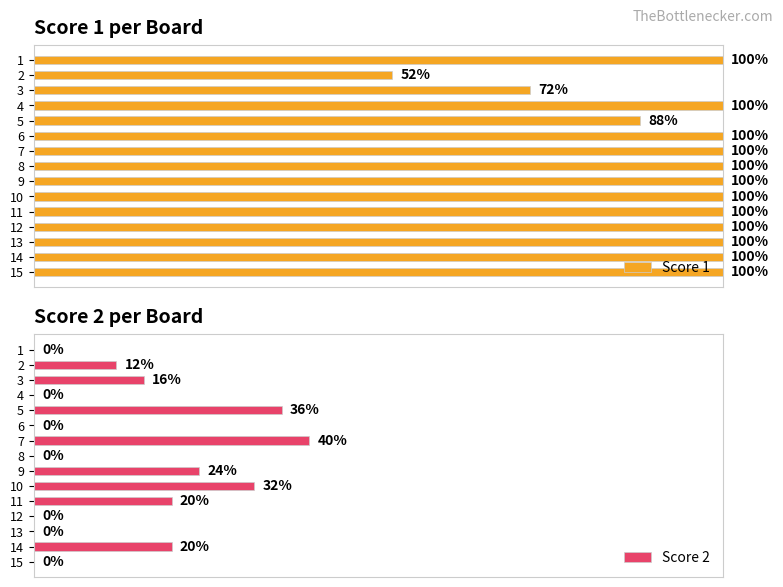

The Score 1 series shows 8 at 14. True or false?

False